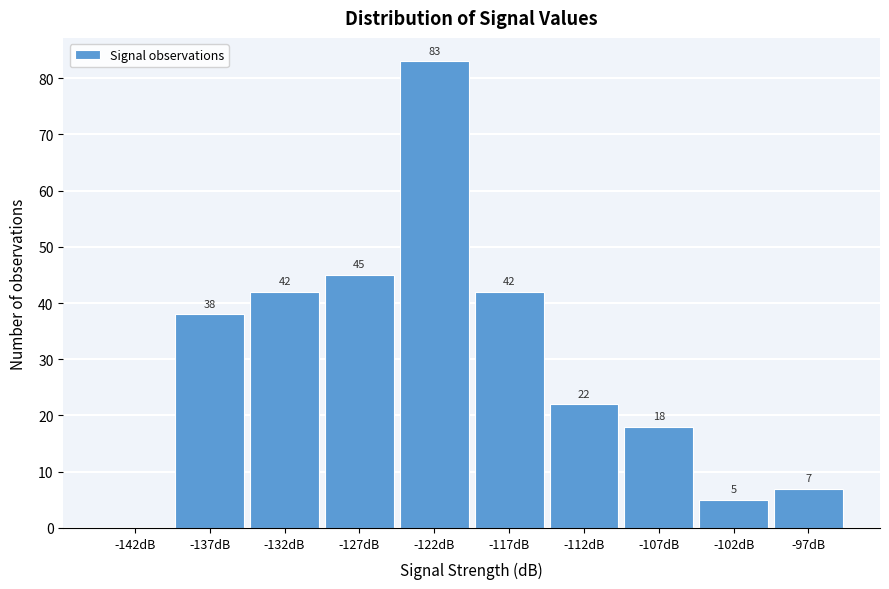

Which range on the x-axis has the tallest bar?

-125 to -120